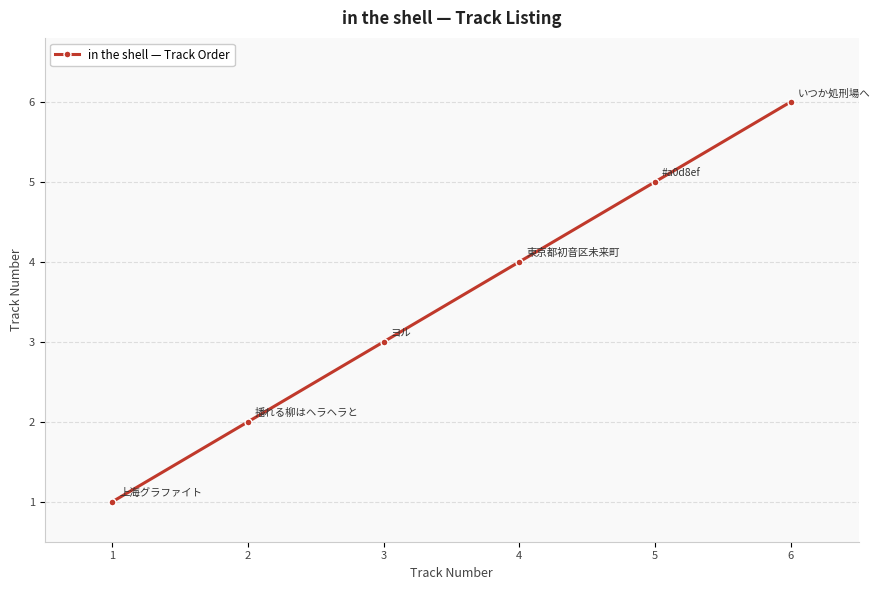

Where is the data nearest to the value 3?

3